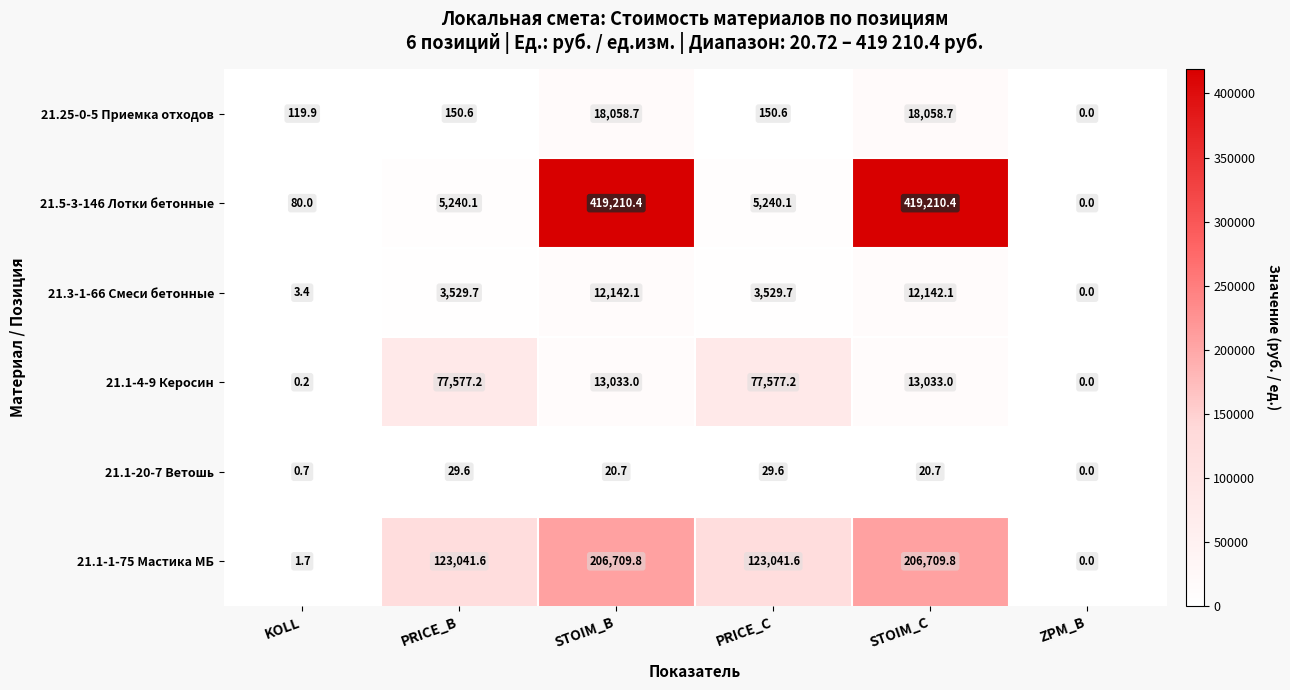

How many values in the 21.5-3-146 Лотки бетонные series exceed 5240?

4